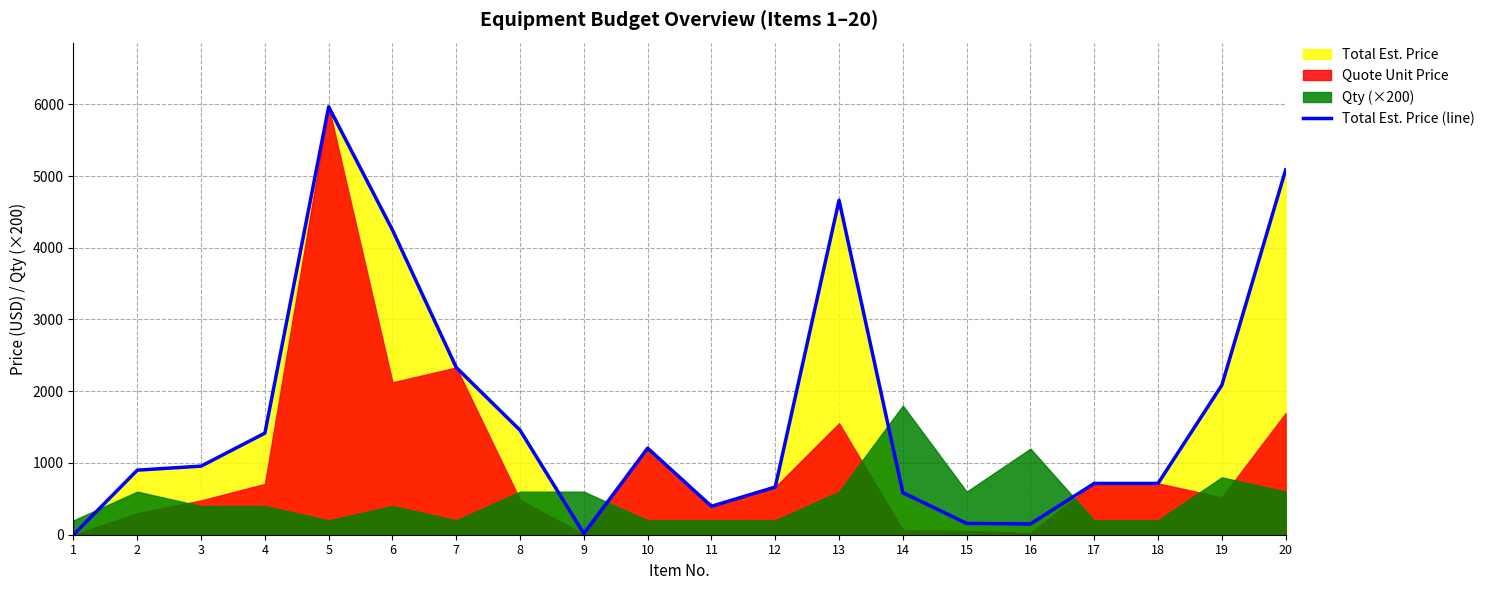

At which category does the chart reach its peak across all series?

5